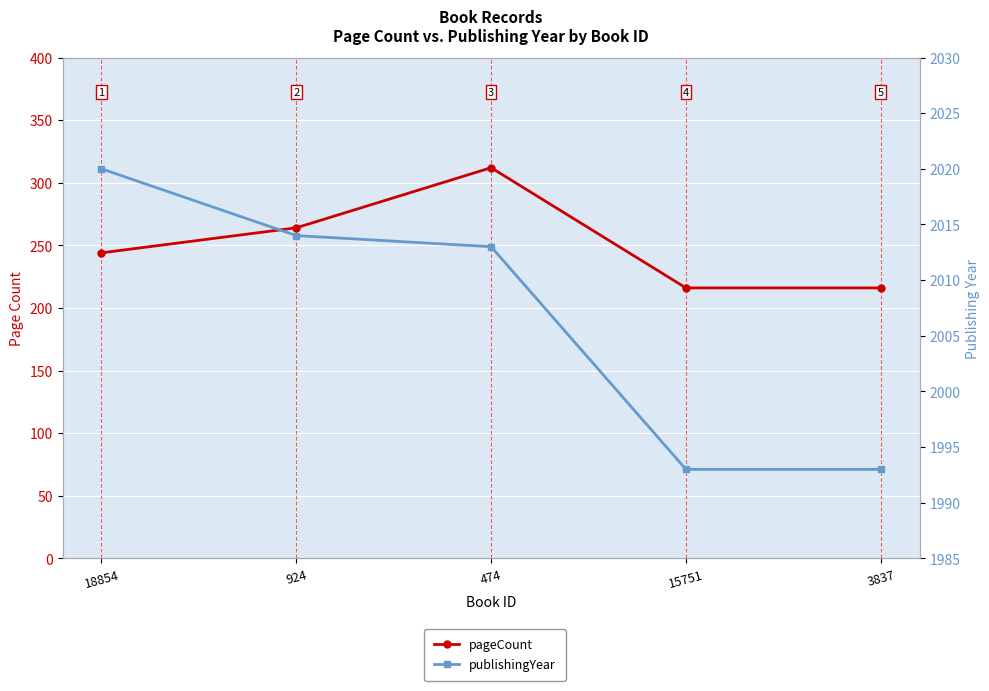

True or false: pageCount and publishingYear cross at least once.

False